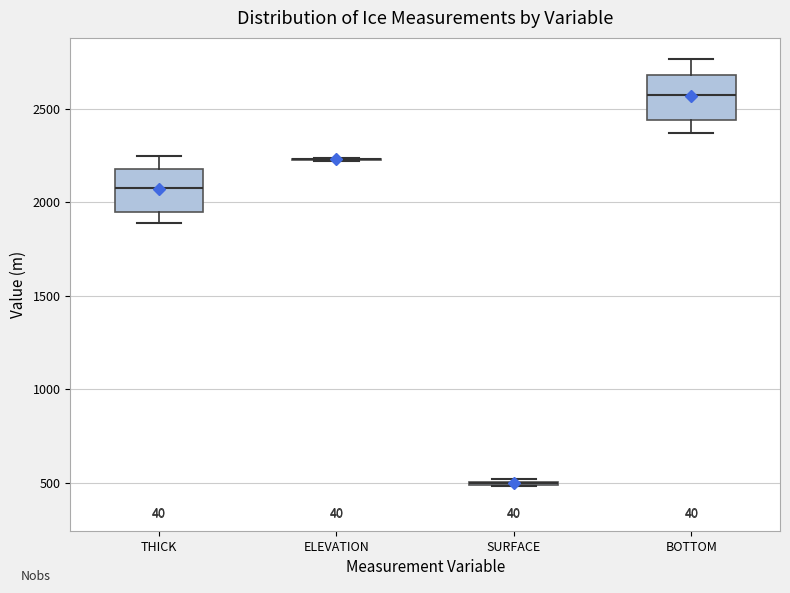

Reading left to right, transcribe this box plot: for each box, give where its median line is, the range the box spans, and where its two whiskers end, as read against the y-axis. The values are not printed on the chart, so give them approximately, as read against the axis.

THICK: median 2100, box 1950 to 2200, whiskers 1900 to 2250
ELEVATION: box collapsed to a line at 2250, whiskers 2200 to 2250
SURFACE: box collapsed to a line at 500, whiskers 500 to 500
BOTTOM: median 2550, box 2450 to 2700, whiskers 2350 to 2750